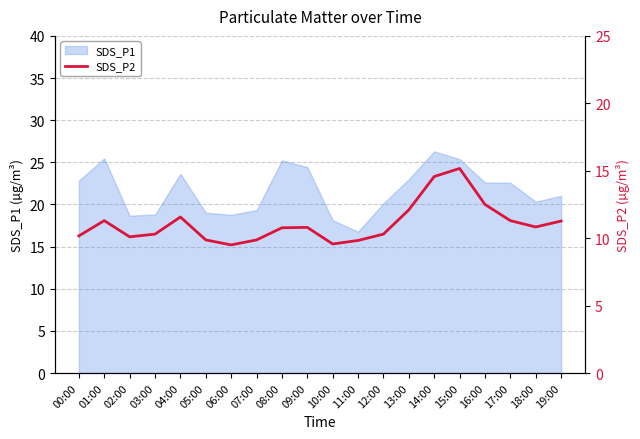

At which label does SDS_P1 reach its peak?

14:00